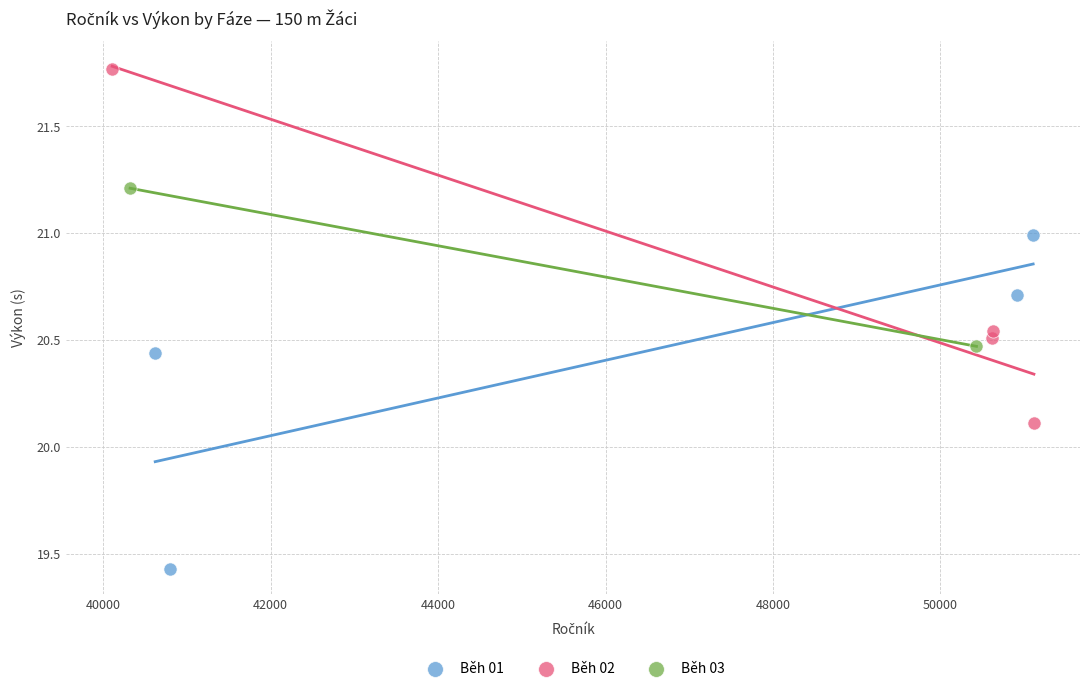

What are all the series names shown in the legend?

Běh 01, Běh 02, Běh 03